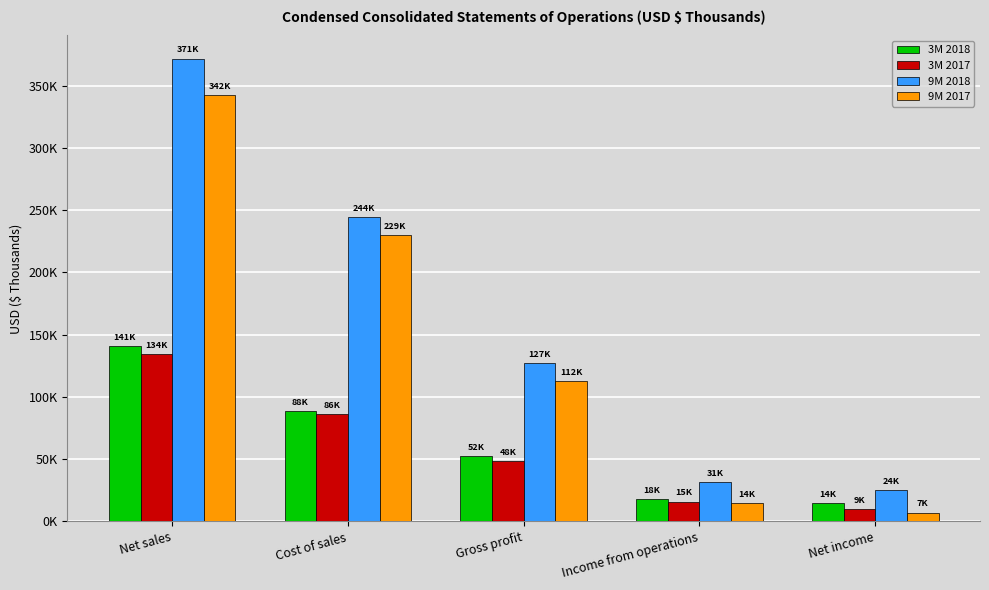

At which category is the sum across all series the highest?

Net sales